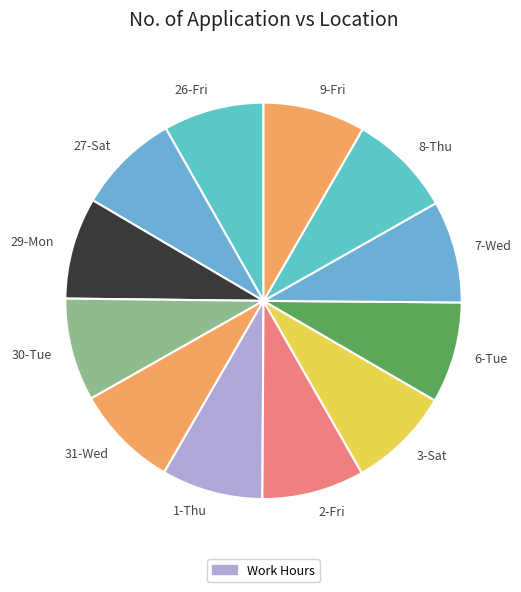

Is the sum of 2-Fri and 31-Wed greater than half?

No